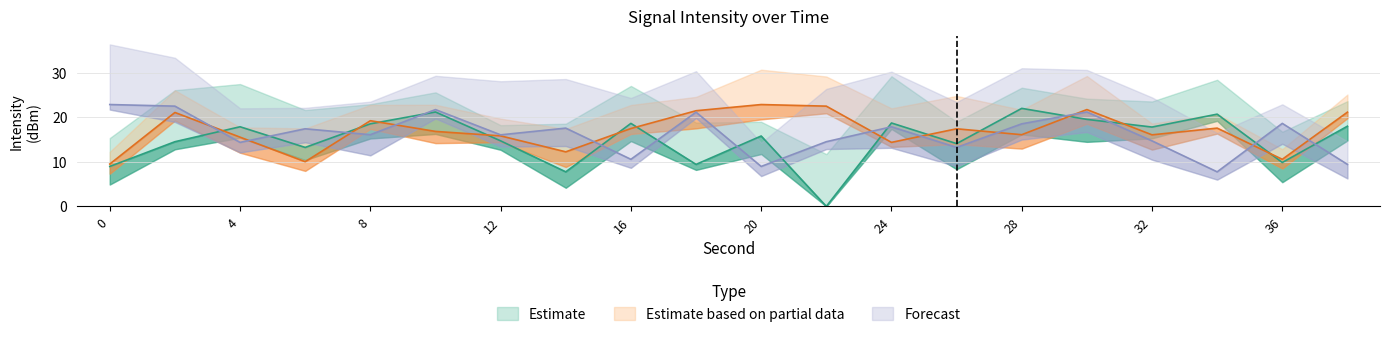

Which series has the largest total across all categories?

Estimate based on partial data